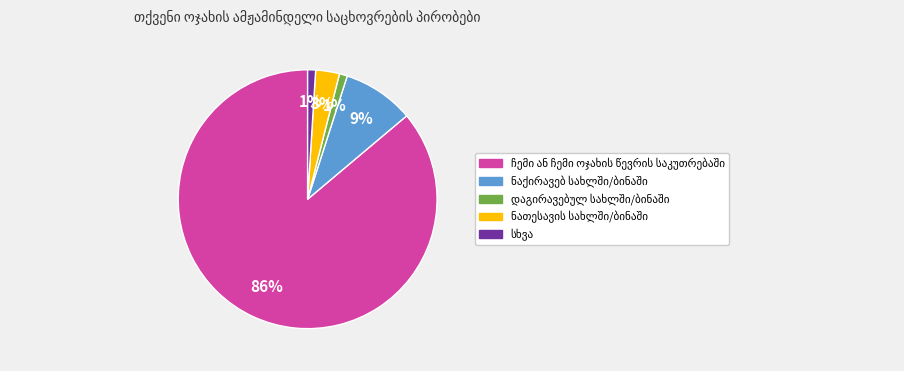

Is there a majority slice in this chart?

Yes